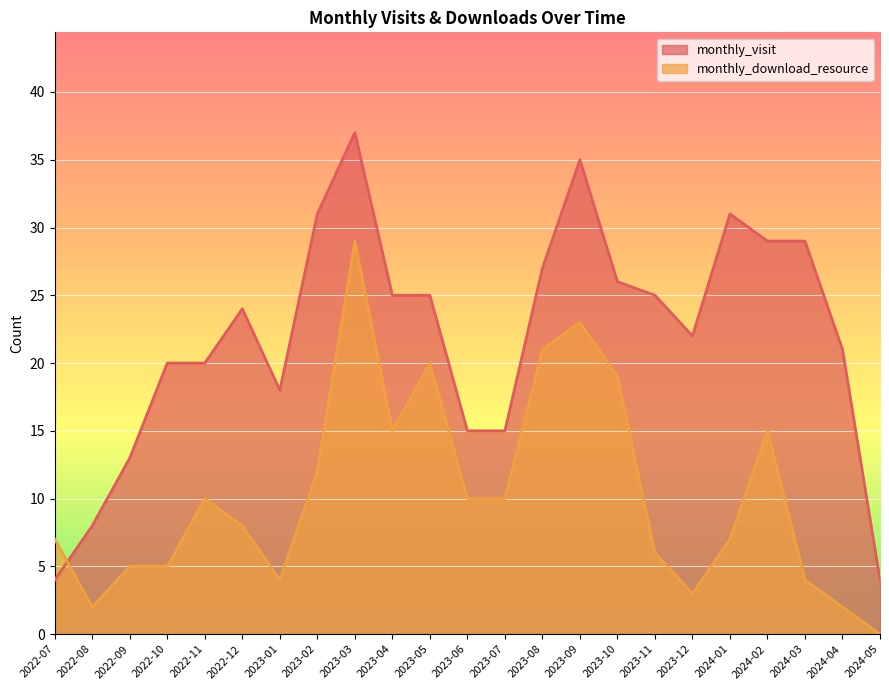

True or false: monthly_visit has a value of 20 at 2022-10.

True